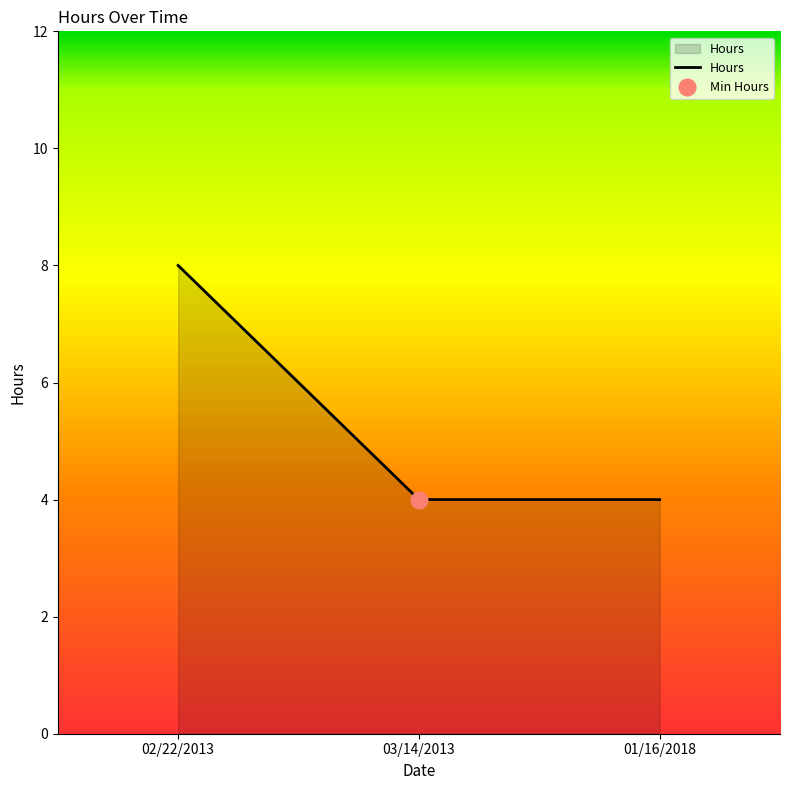

Is it true that the value at 02/22/2013 is 8?

True